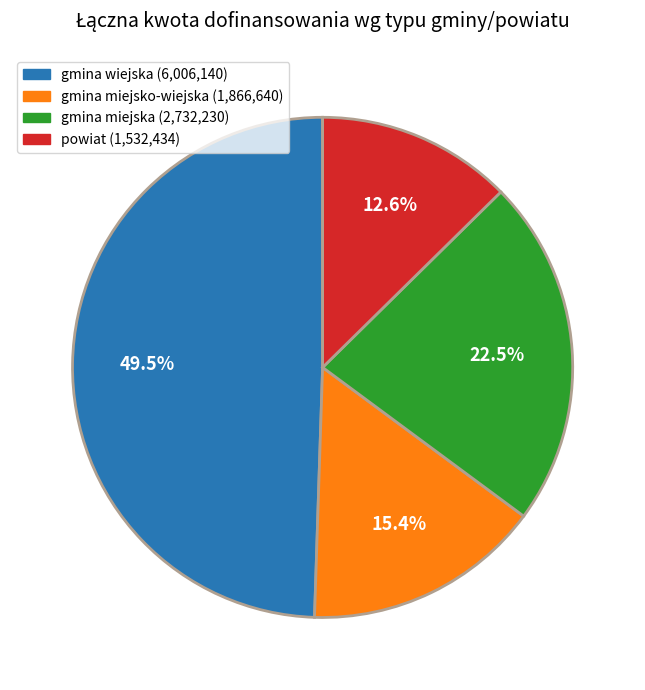

To the nearest percent, what is the difference between the largest and smallest slice percentages?

37%